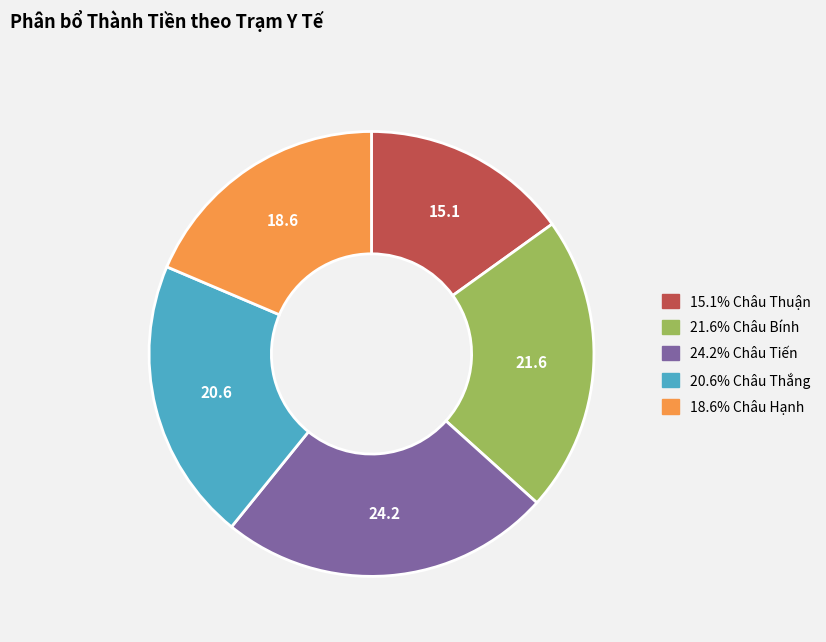

Does any single category account for the majority?

No